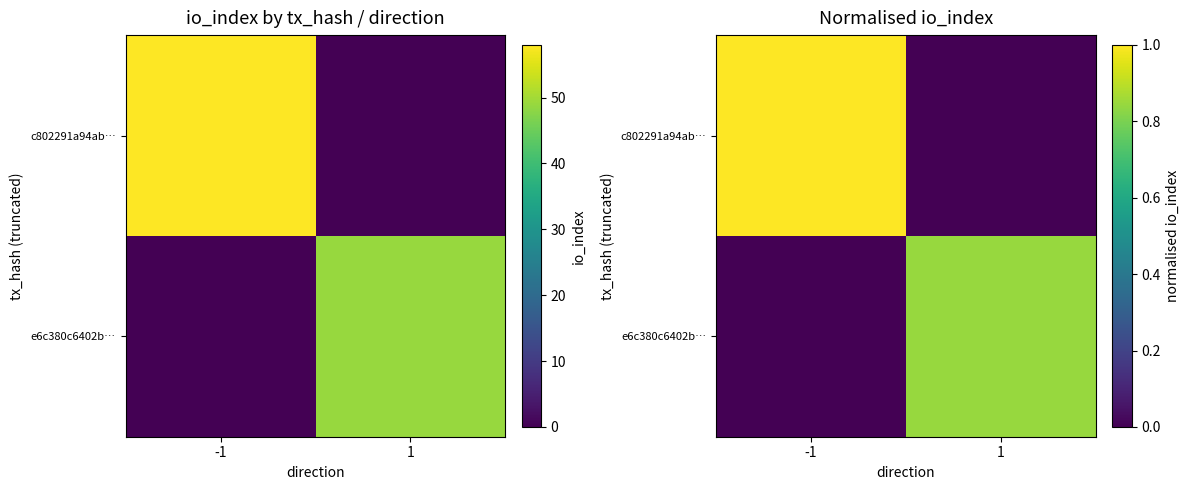

Is it true that e6c380c6402b… equals 1.4 at 1?

False